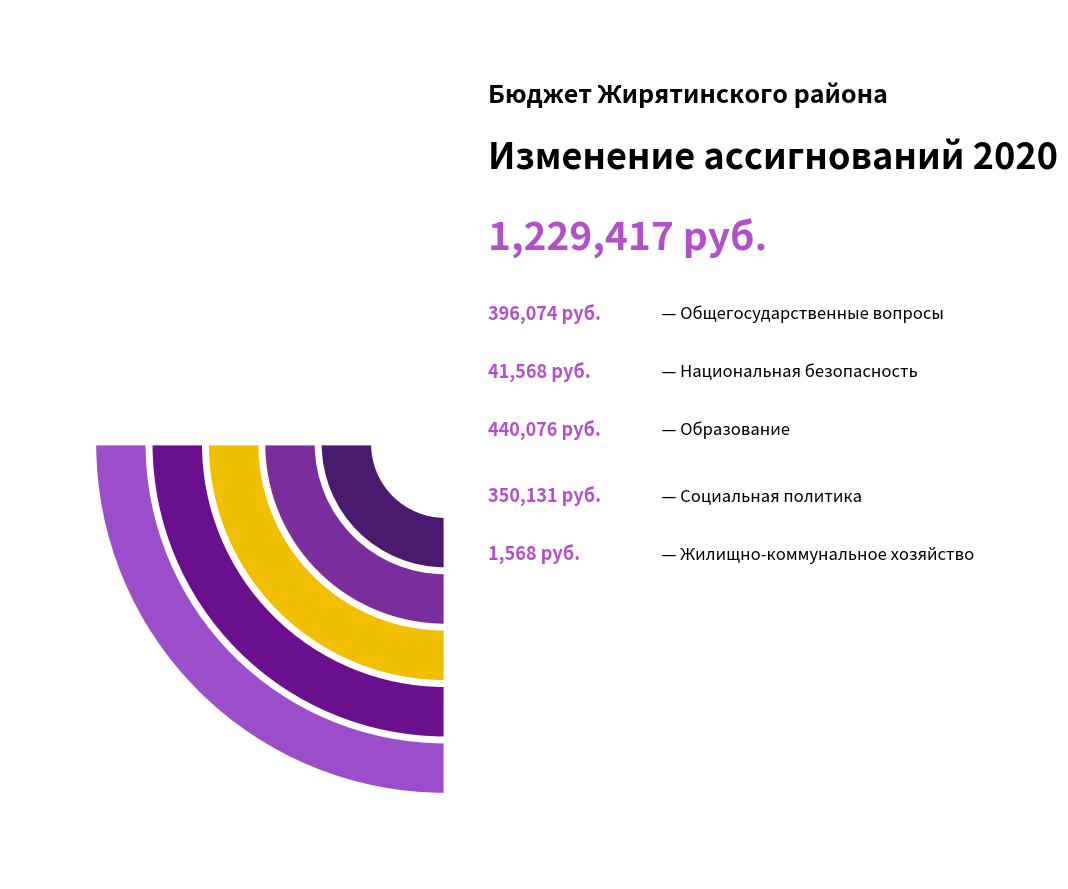

How many segments does this pie chart have?

5